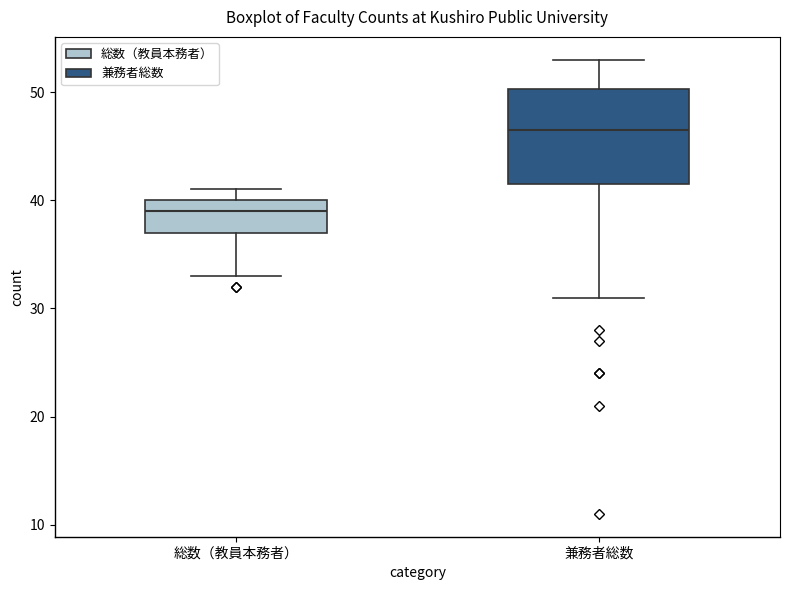

Where does the lower whisker of the box for 兼務者総数 end on the y-axis? The values are not printed on the chart, so give them approximately, as read against the axis.

31